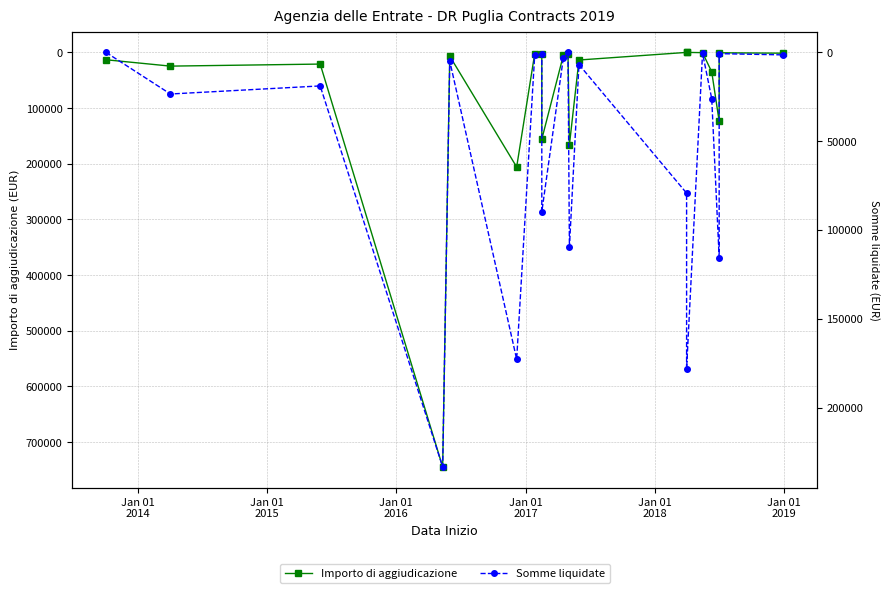

How many data points in Somme liquidate are less than 18882?

10